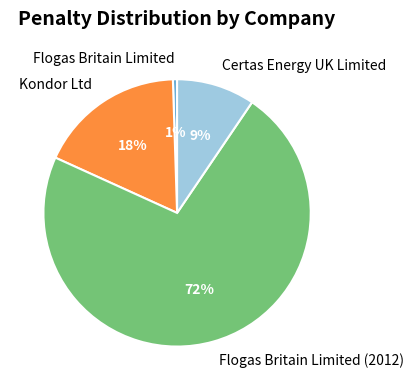

Combined, do Certas Energy UK Limited and Flogas Britain Limited account for over 50%?

No